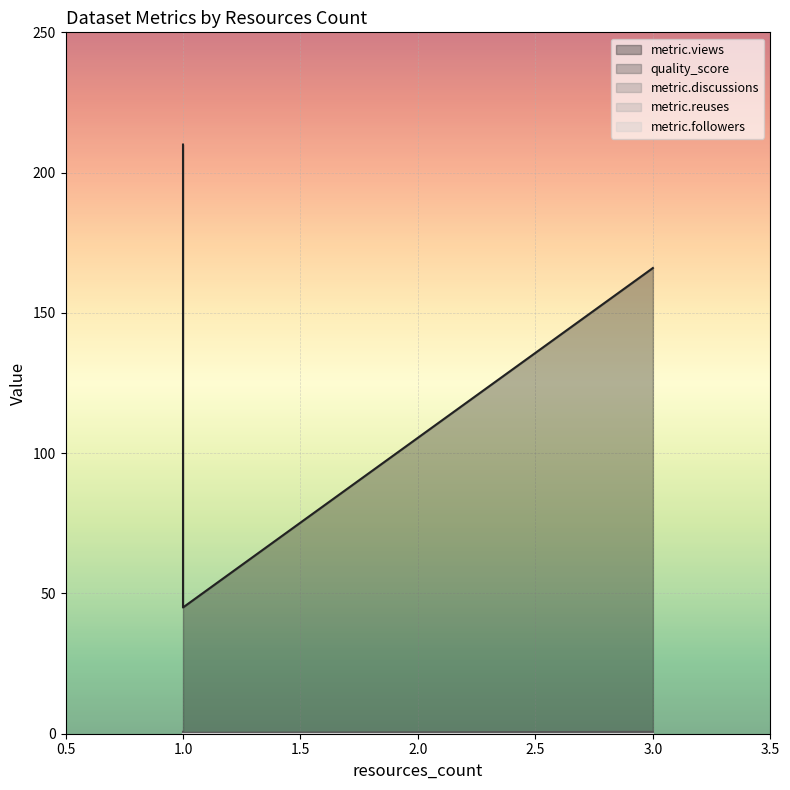

What is the label of the 3rd point from the right?

1